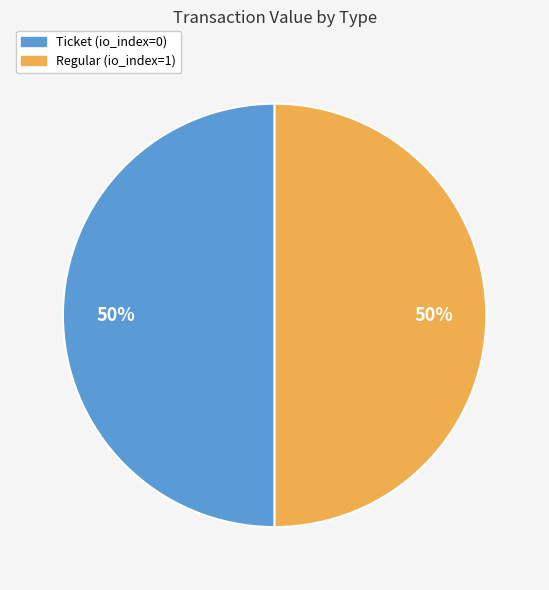

To the nearest percent, what is the difference between the Regular and Ticket slice percentages?

0%